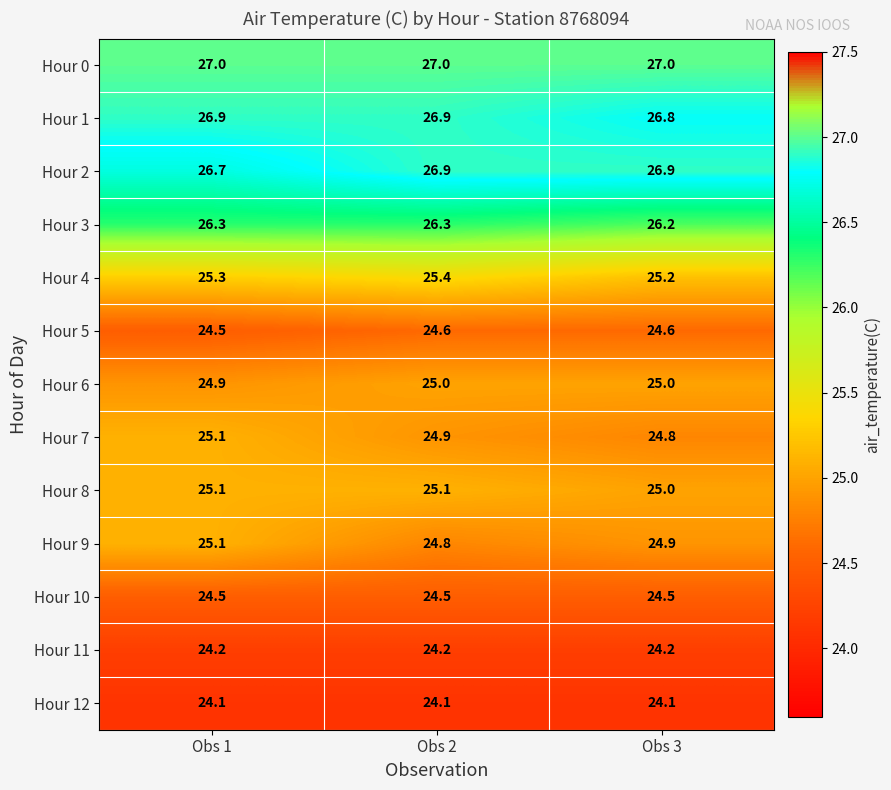

Which series has the largest total across all categories?

Hour 0